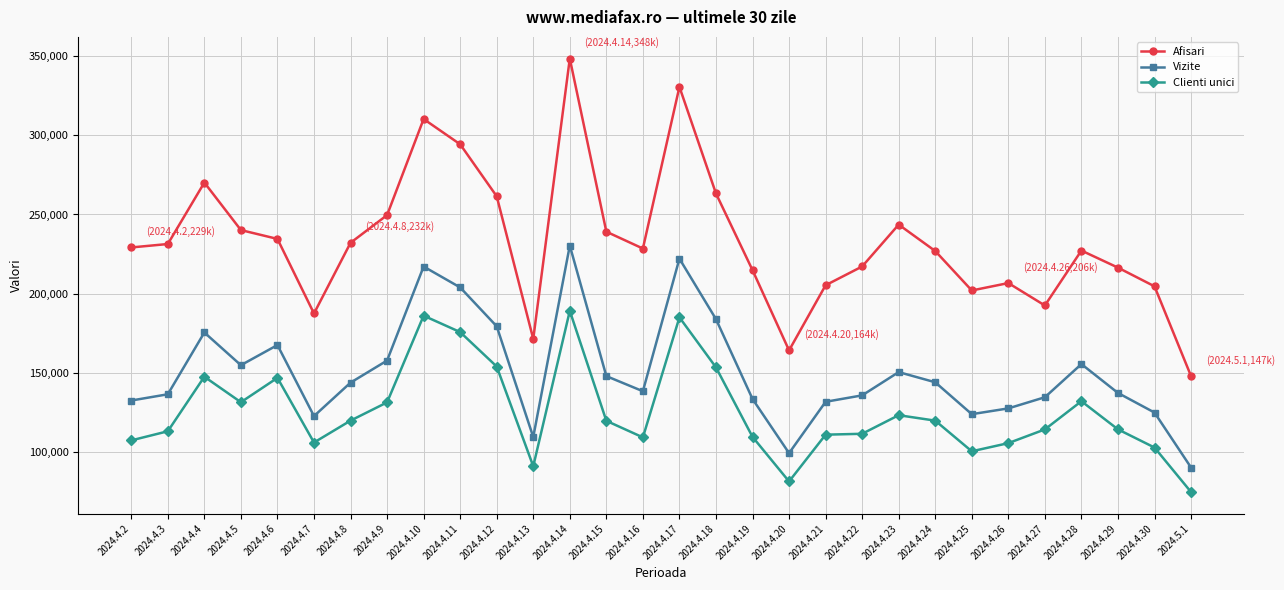

How many distinct data groups are displayed?

3